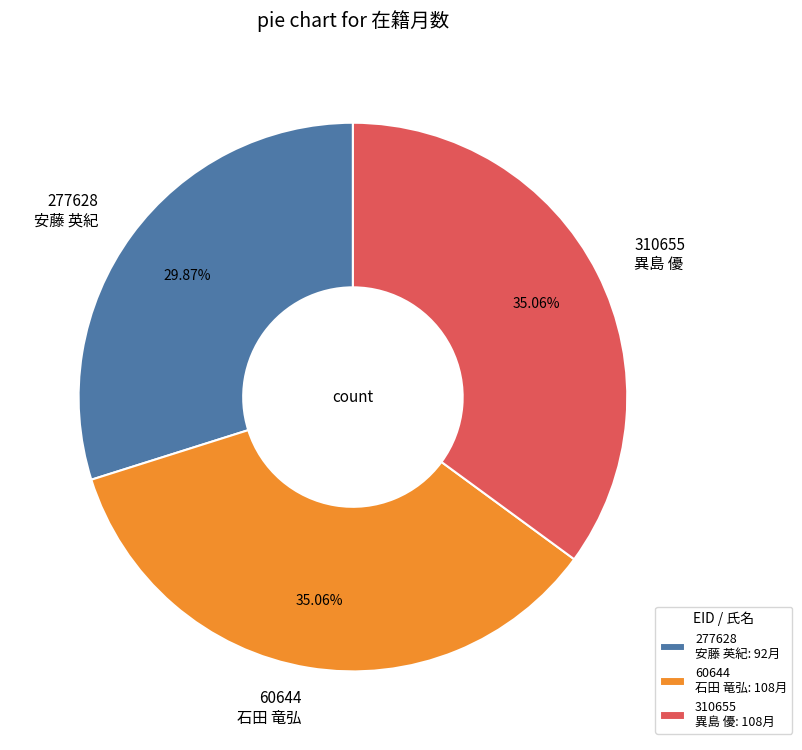

How many segments does this pie chart have?

3